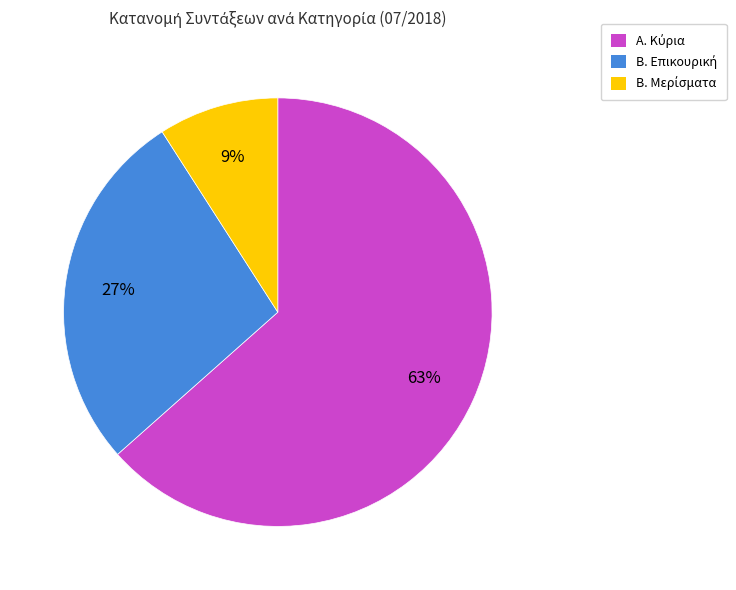

To the nearest percent, what is the average slice percentage?

33%